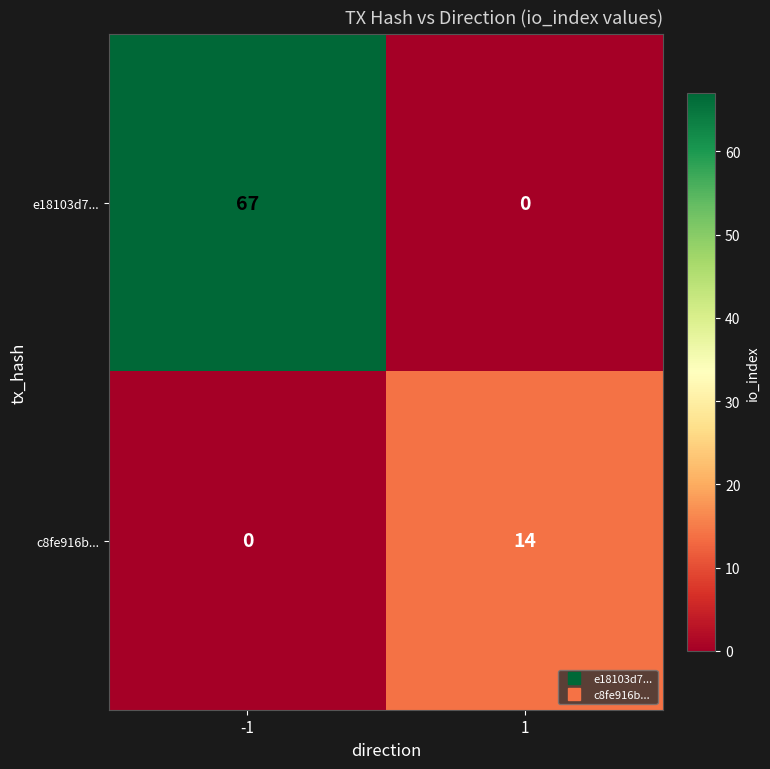

Rank the series at -1 from lowest to highest value.

c8fe916b..., e18103d7...